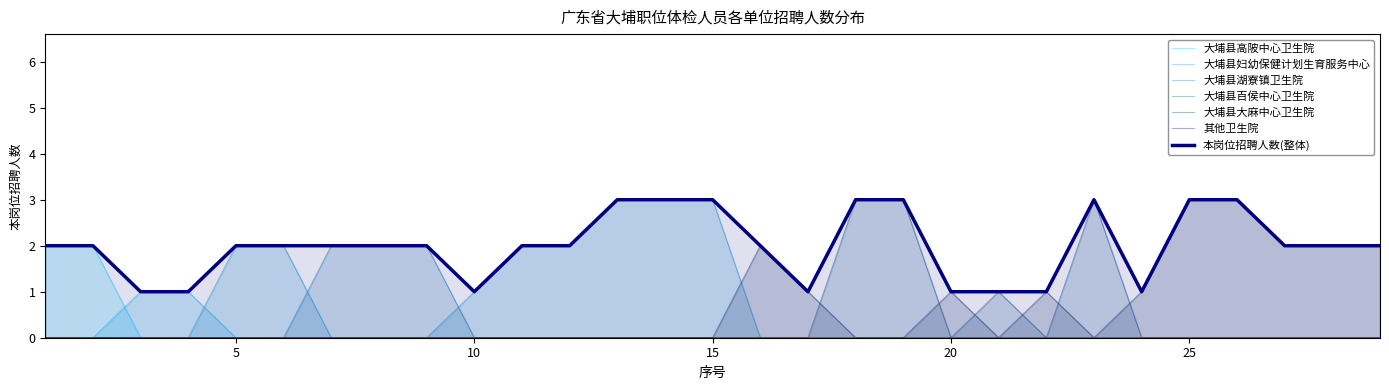

What is the change in value from 4 to 25?

+2